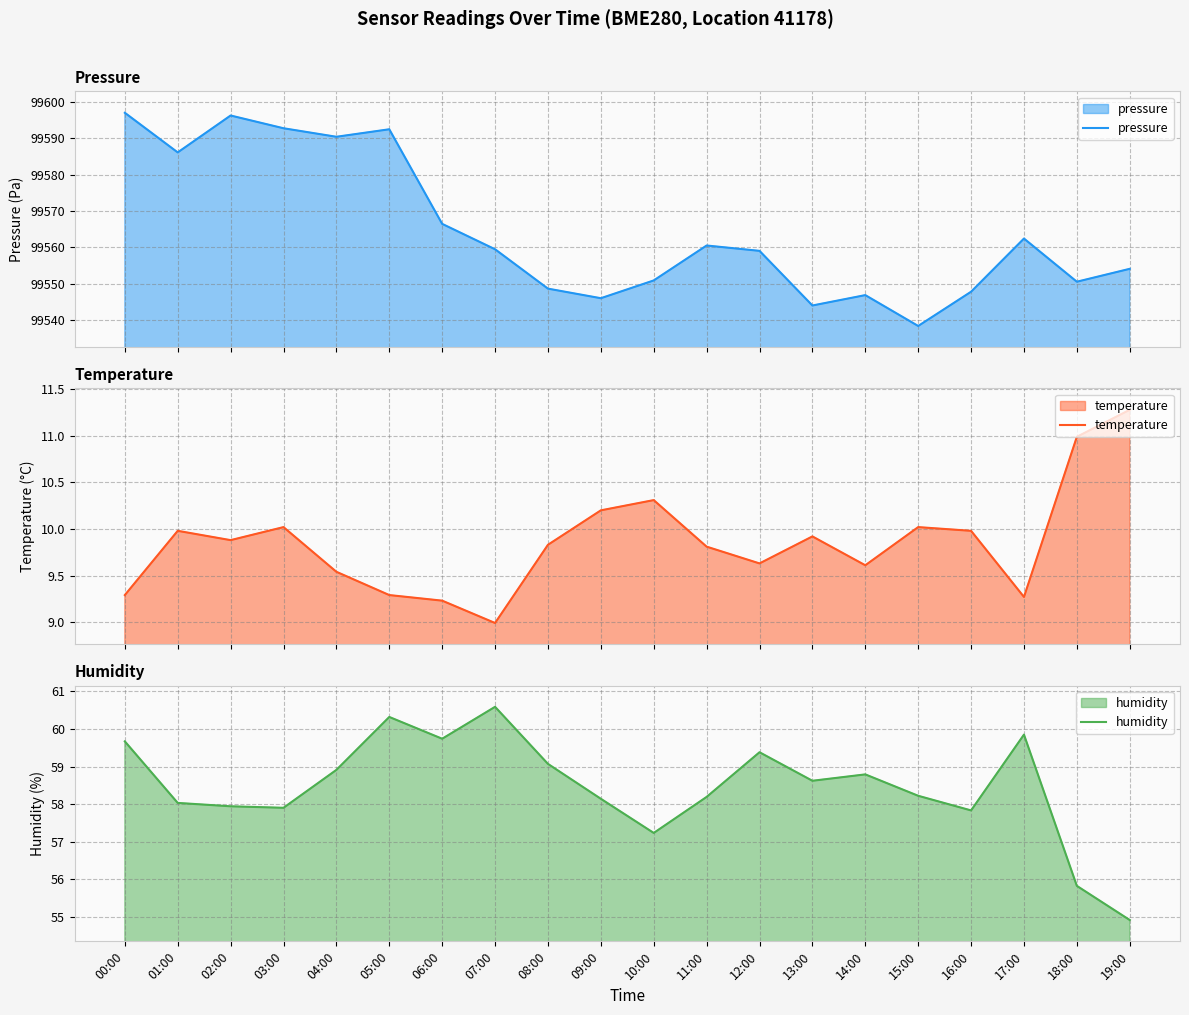

Is it true that humidity equals 96.2 at 19:00?

False